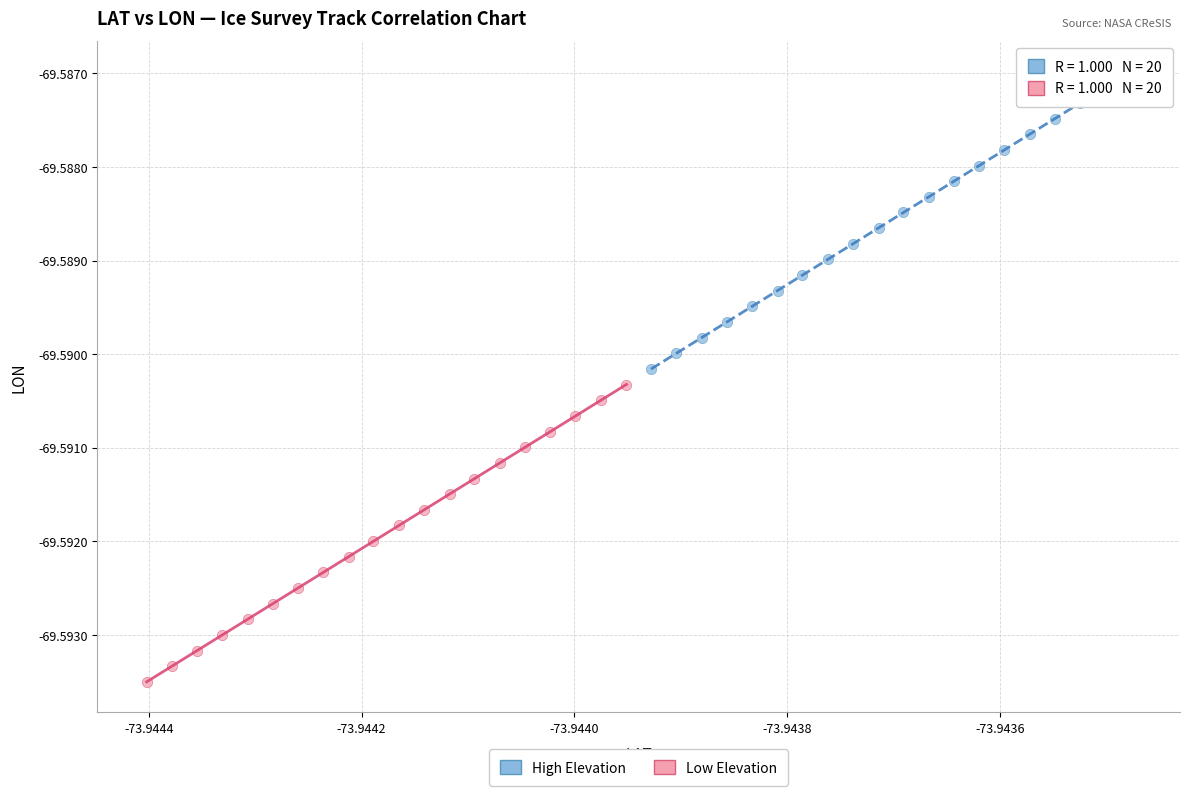

Which series contains the highest Y value?

High Elevation